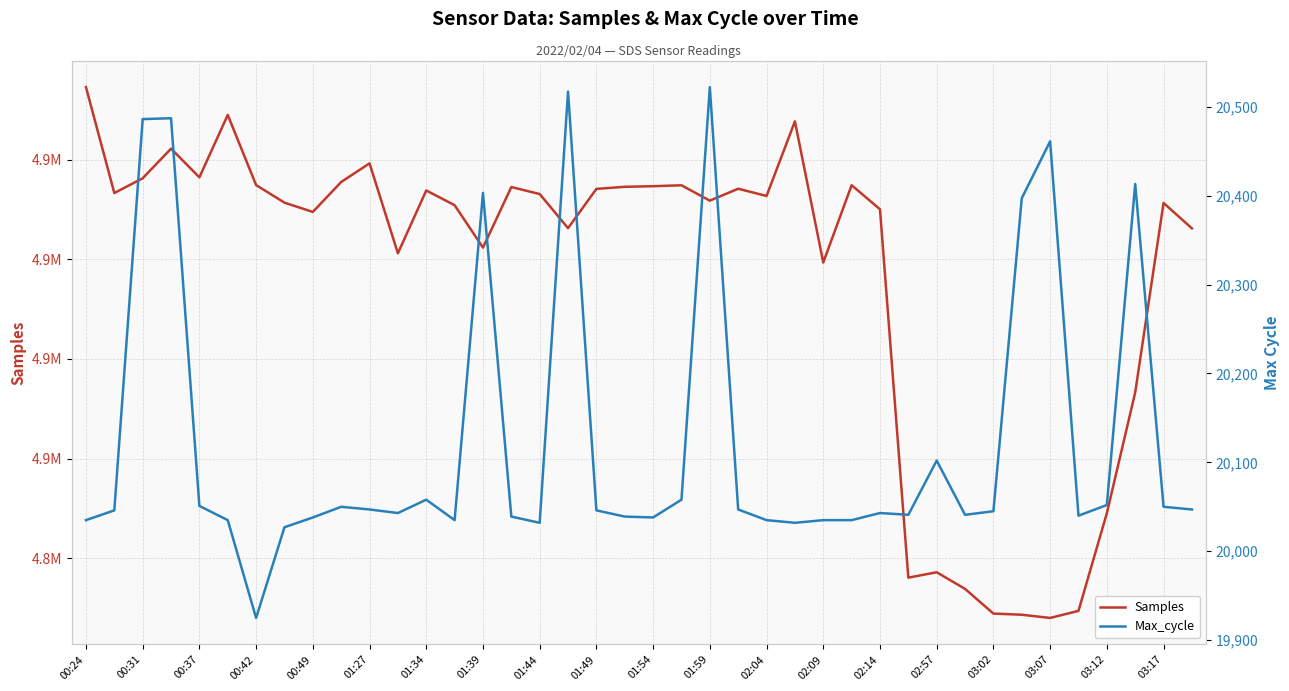

How many lines are shown in the chart?

2